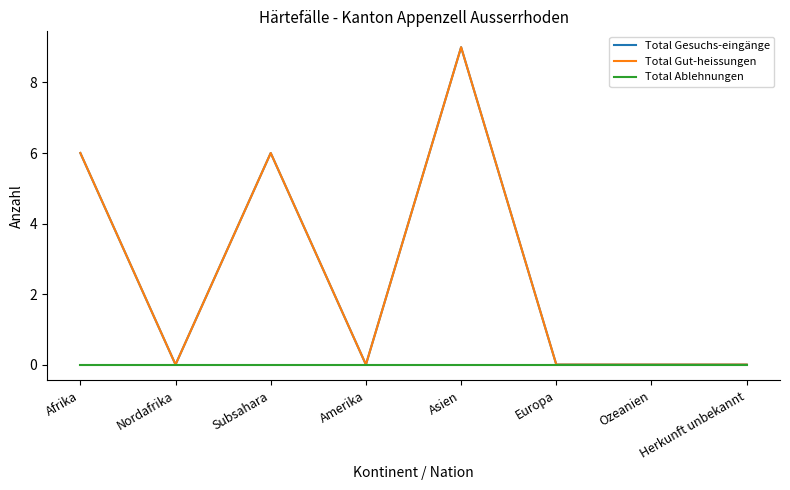

The value of Total Ablehnungen at Ozeanien is 0. True or false?

True